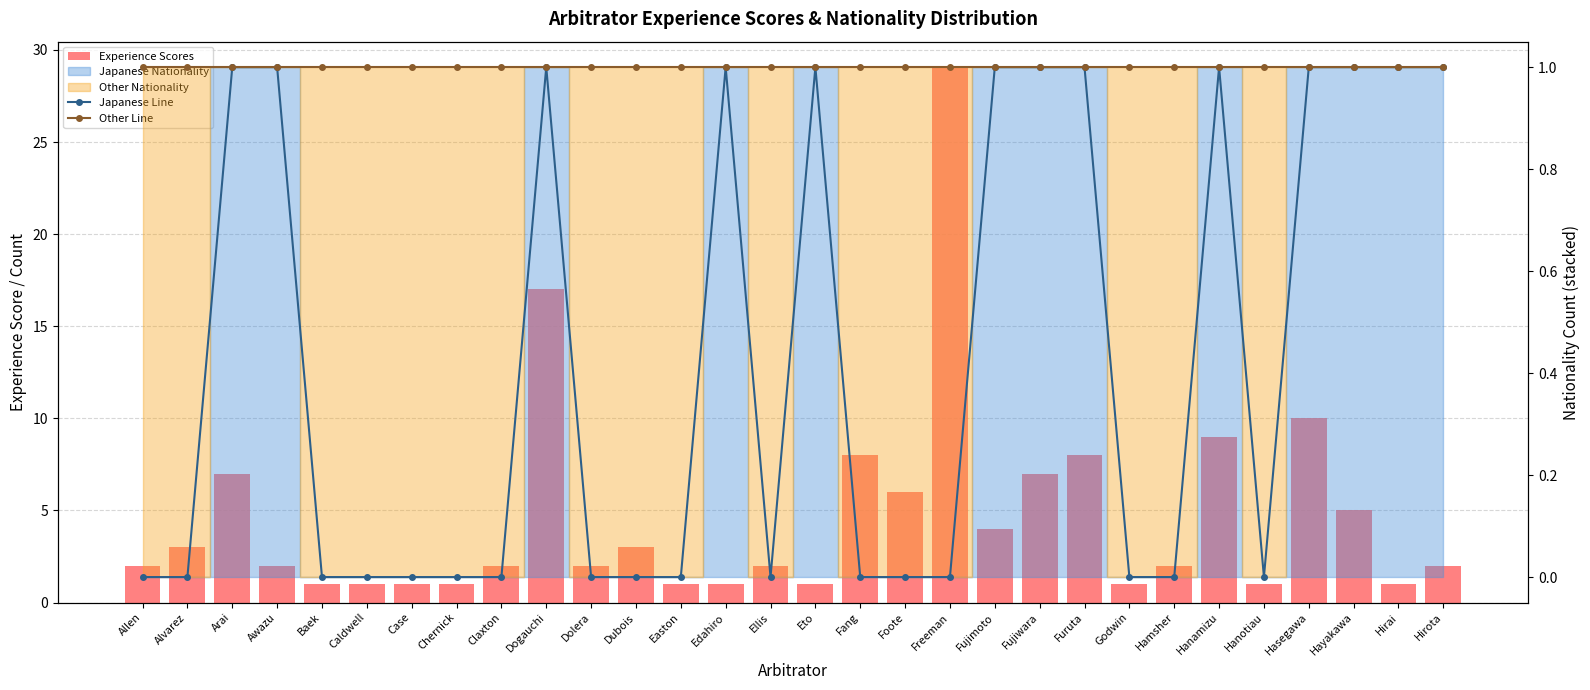

Count the number of categories in the chart.

30